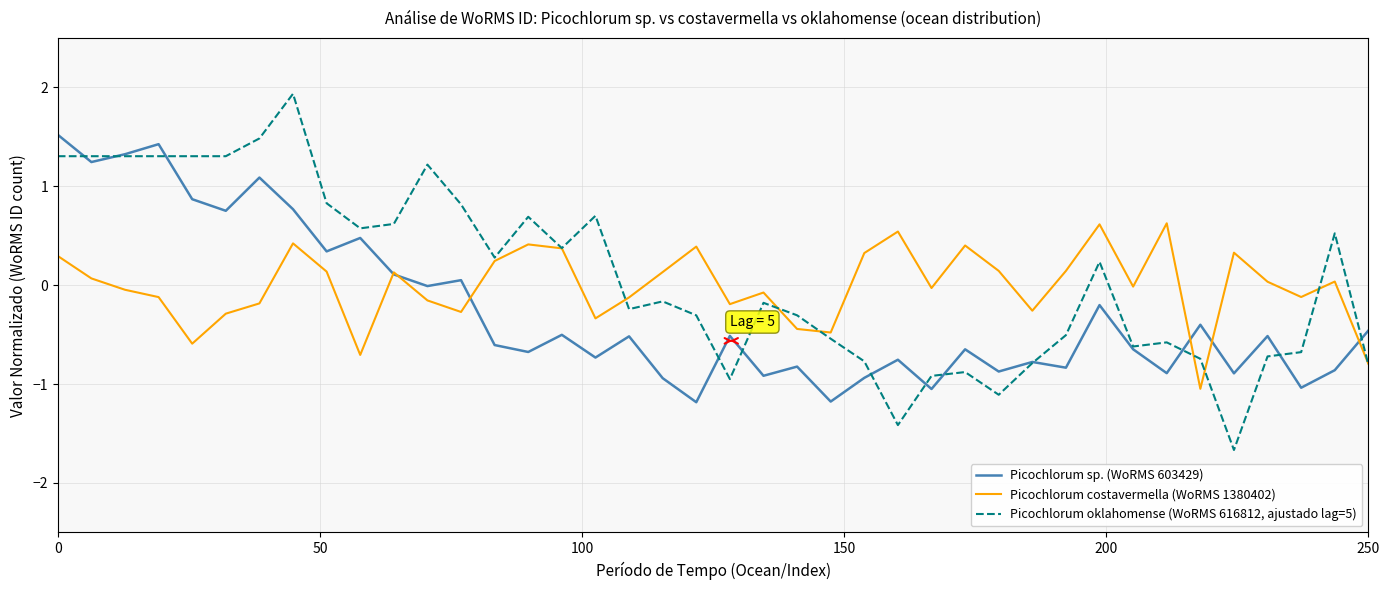

True or false: Picochlorum sp. (WoRMS 603429) has more than 0 points higher than both neighbors.

True